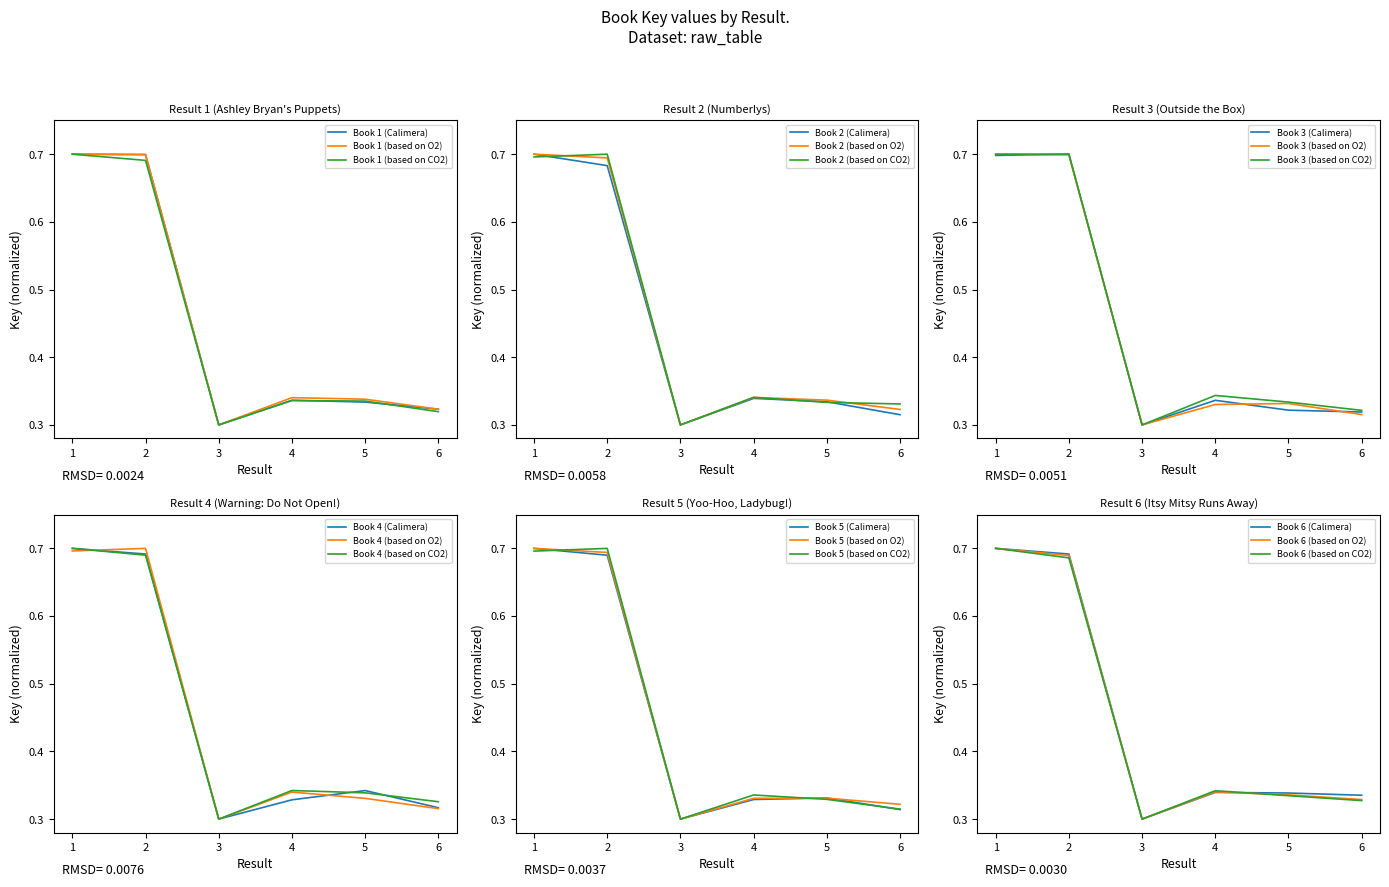

Reading left to right, transcribe all the data shown in this chart.

Key (Calimera): 1=0.7	2=0.7	3=0.3	4=0.3	5=0.3	6=0.3
Key (based on O2): 1=0.7	2=0.7	3=0.3	4=0.3	5=0.3	6=0.3
Key (based on CO2): 1=0.7	2=0.7	3=0.3	4=0.3	5=0.3	6=0.3